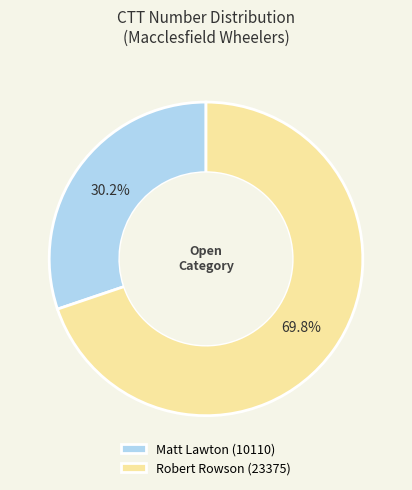

How many slices are in this pie chart?

2